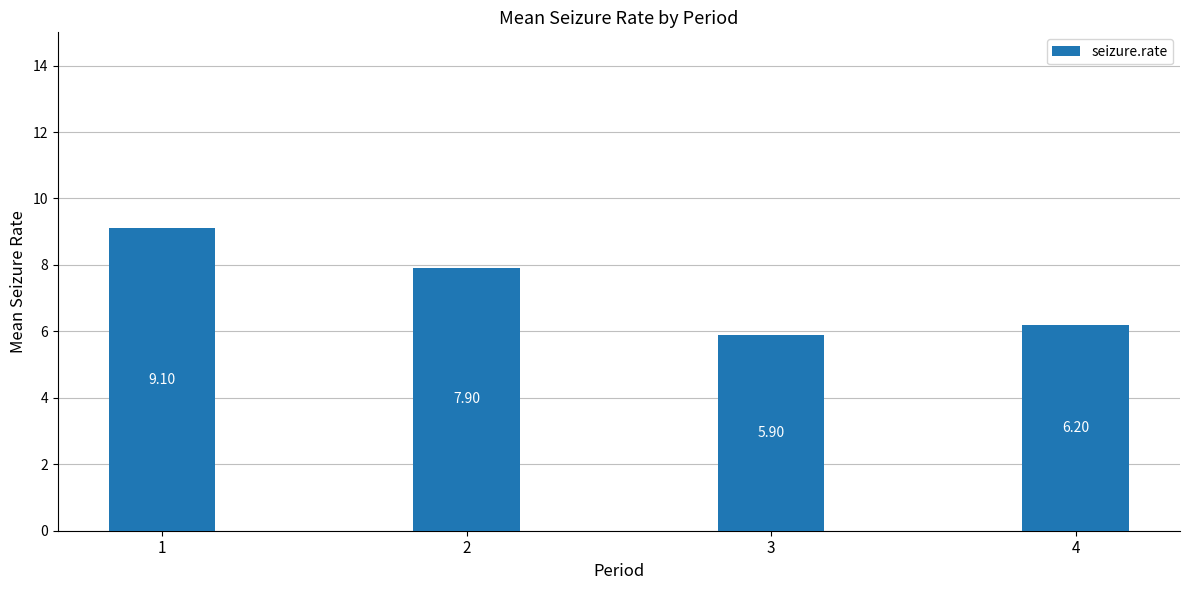

Which label corresponds to the smallest value in the chart?

3